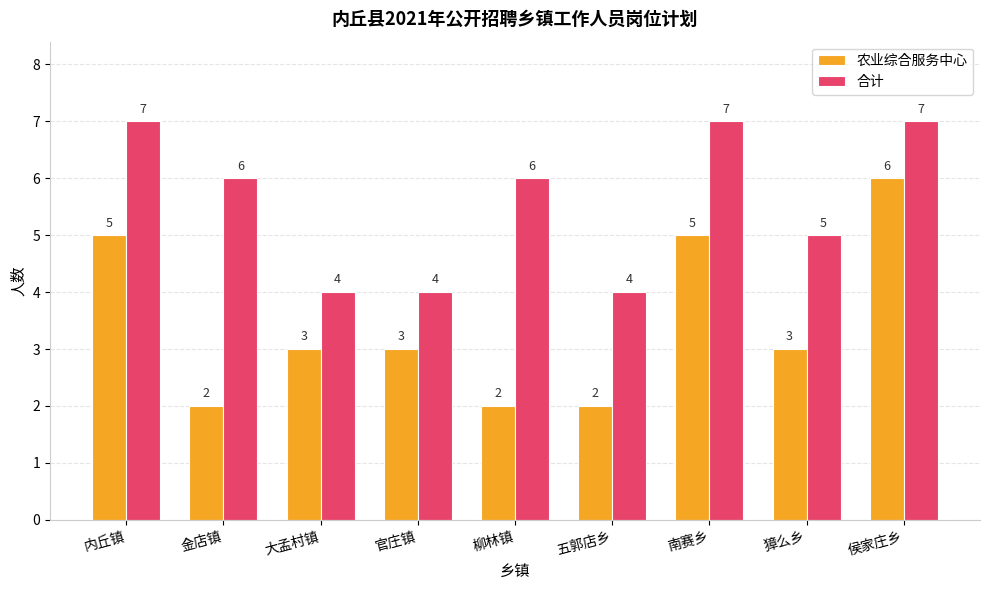

At which label does 农业综合服务中心 reach its peak?

侯家庄乡